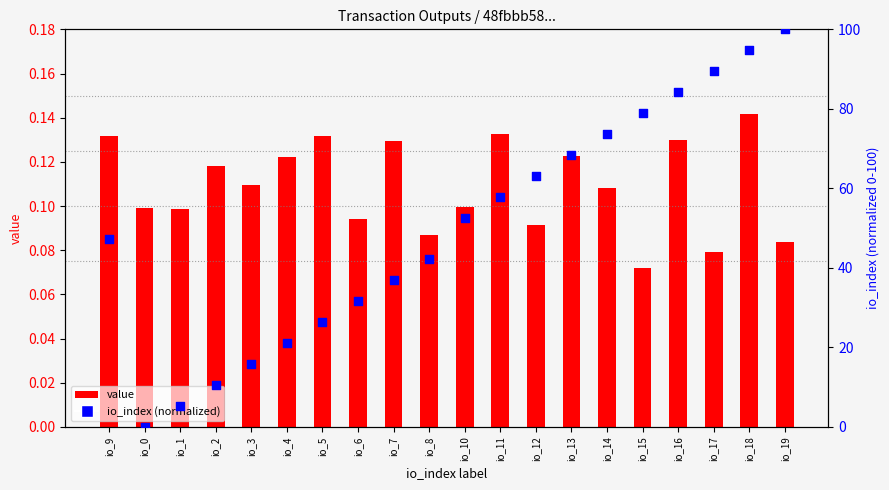

Which series has the widest spread of Y values?

io_index (normalized)